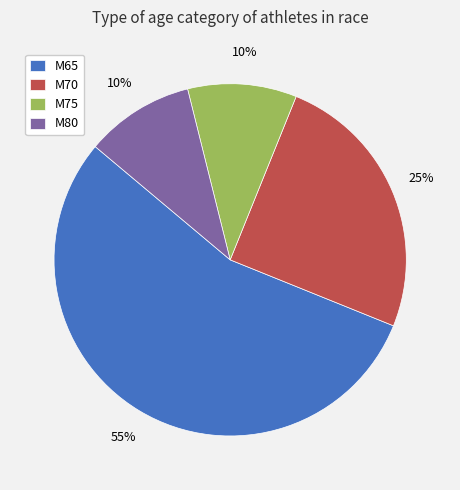

Which category accounts for the majority?

M65